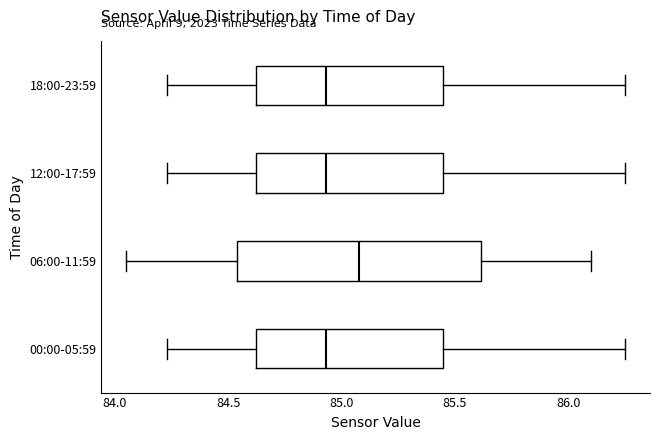

Where does the right whisker of the box for 00:00-05:59 end on the x-axis? The values are not printed on the chart, so give them approximately, as read against the axis.

86.25